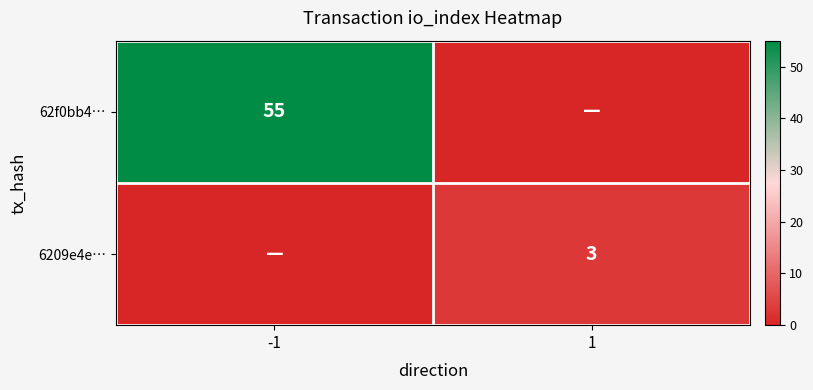

The 62f0bb4… series shows 86 at -1. True or false?

False